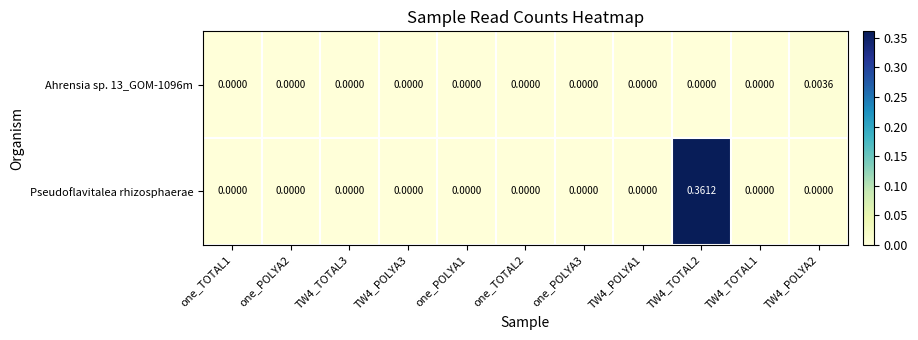

Rank the series by their maximum value, from lowest to highest.

Ahrensia sp. 13_GOM-1096m, Pseudoflavitalea rhizosphaerae